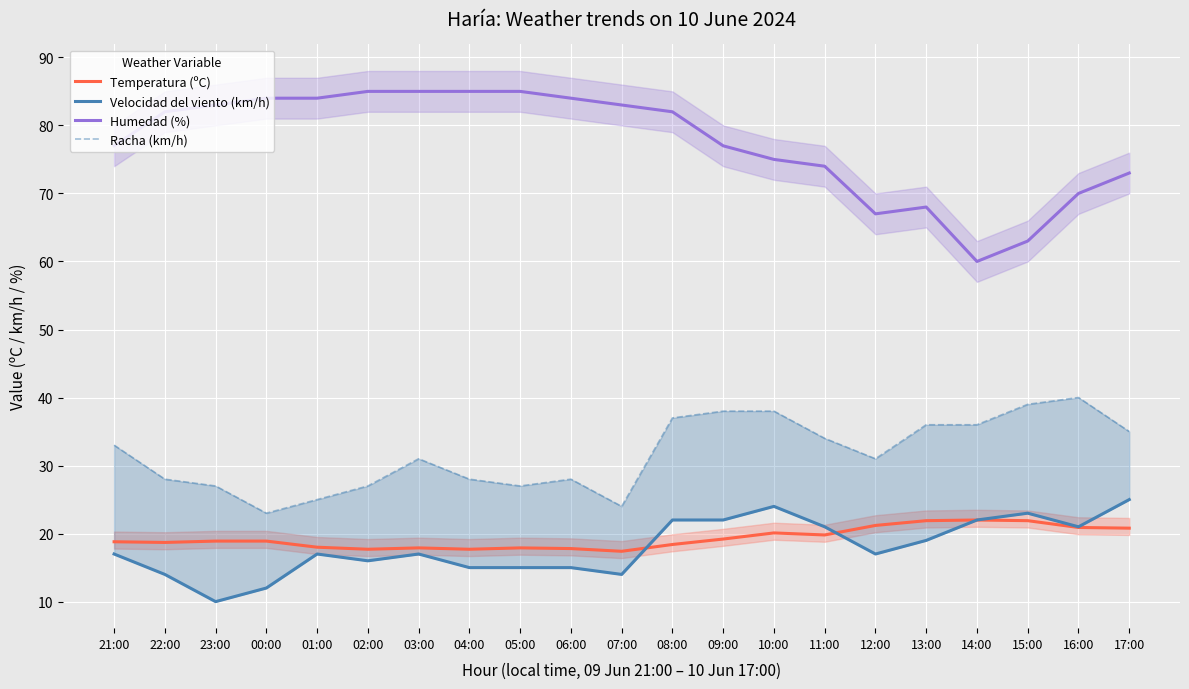

What is the sum of the Temperatura (ºC) values at 16:00 and 05:00?

38.8